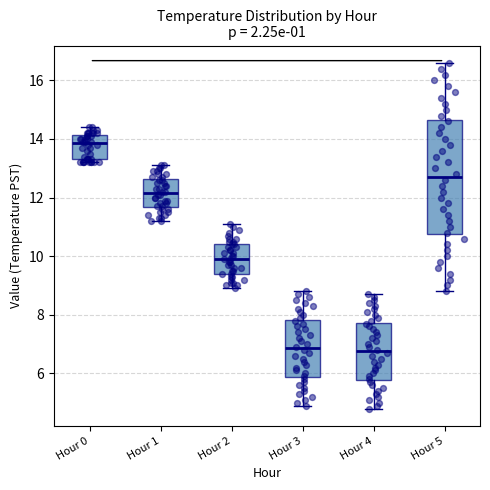

Reading left to right, read every box against the y-axis: the position of its median line, the range the box covers, and the ends of its whiskers. The values are not printed on the chart, so give them approximately, as read against the axis.

Hour 0: median 13.8, box 13.4 to 14.2, whiskers 13.2 to 14.4
Hour 1: median 12.2, box 11.6 to 12.6, whiskers 11.2 to 13.2
Hour 2: median 10.0, box 9.4 to 10.4, whiskers 9.0 to 11.2
Hour 3: median 6.8, box 5.8 to 7.8, whiskers 5.0 to 8.8
Hour 4: median 6.8, box 5.8 to 7.8, whiskers 4.8 to 8.8
Hour 5: median 12.8, box 10.8 to 14.6, whiskers 8.8 to 16.6